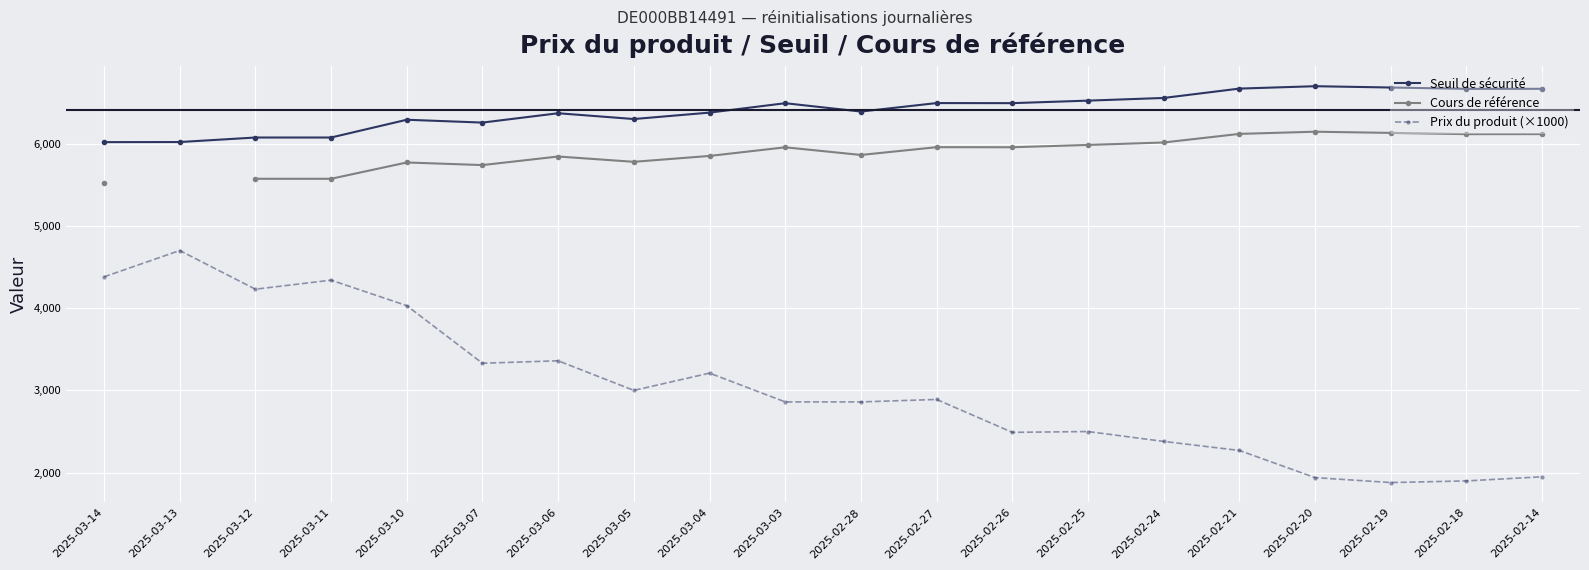

What is the average value of the Prix du produit (×1000) series?

3025.0